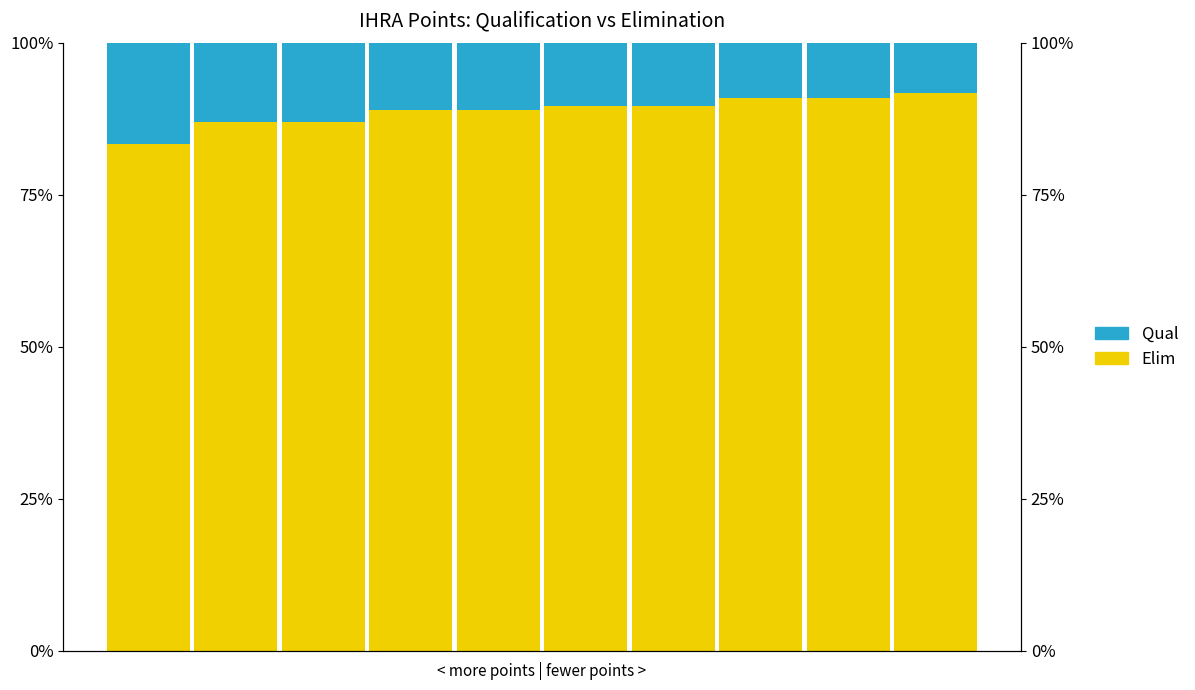

Rank the series by their maximum value, from lowest to highest.

Qual, Elim